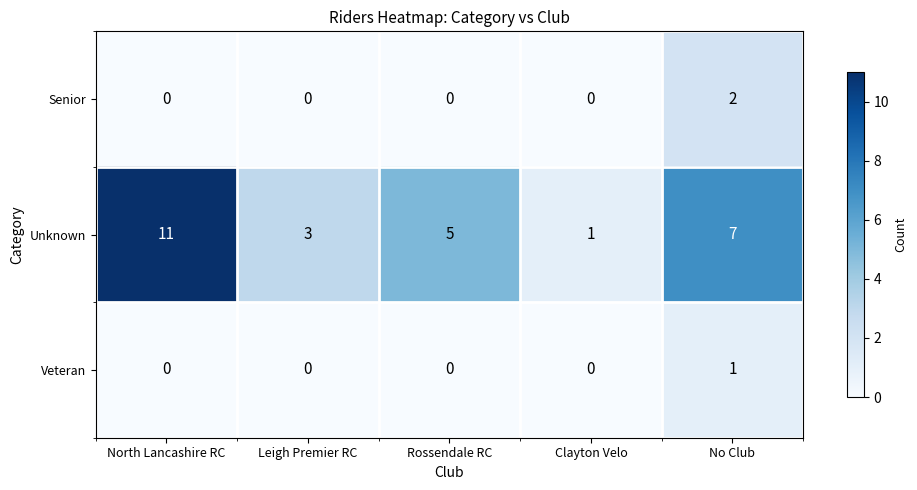

What is the maximum value shown in the chart?

11